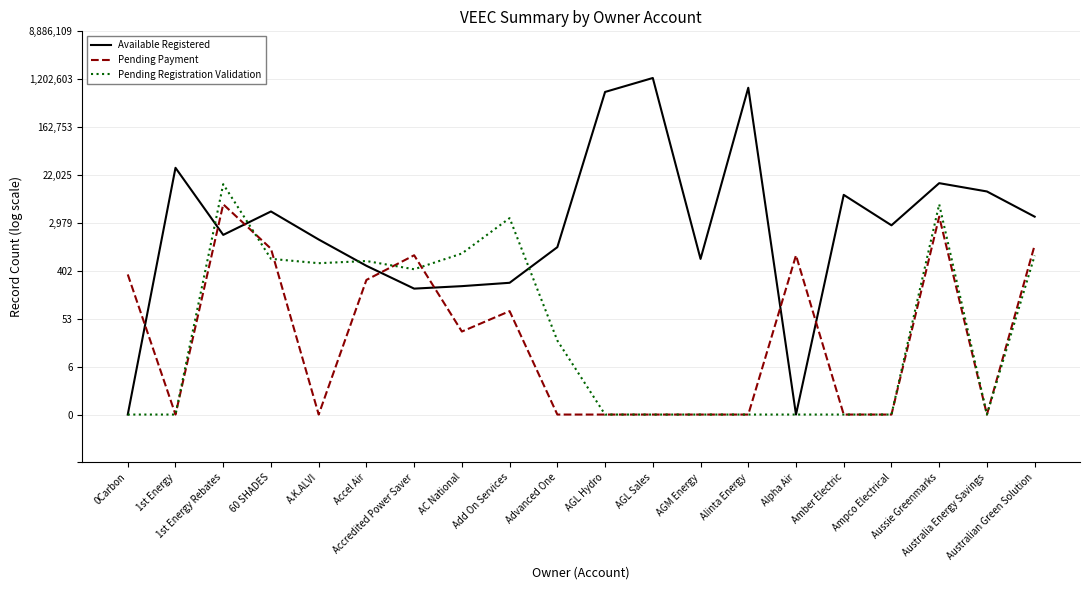

Is this an area chart (filled region under the line)?

No